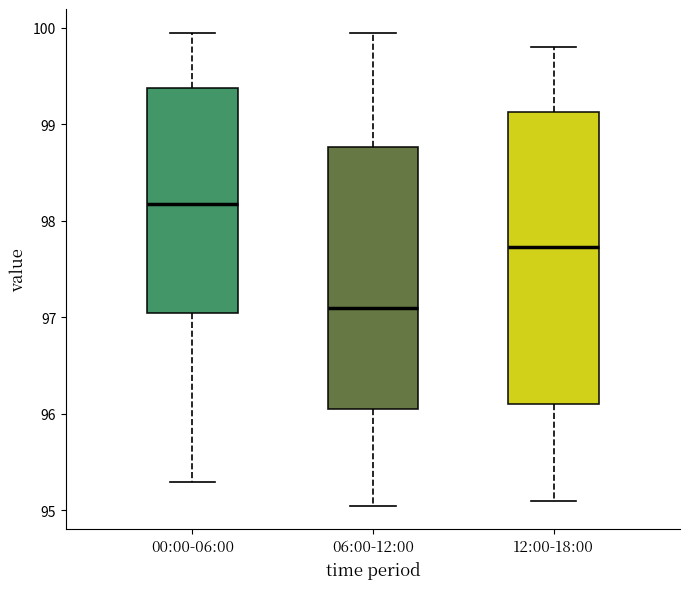

Where does the median line of the box for 12:00-18:00 sit on the y-axis? The values are not printed on the chart, so give them approximately, as read against the axis.

97.7